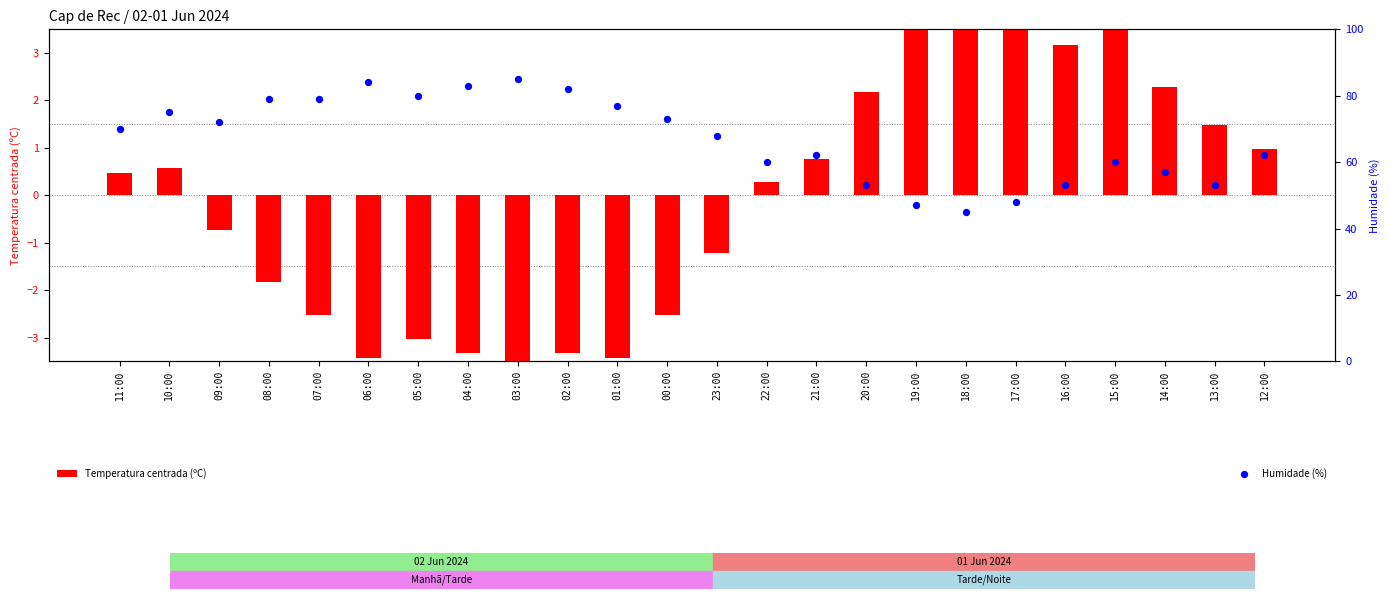

At how many categories does at least one series exceed 47?

22